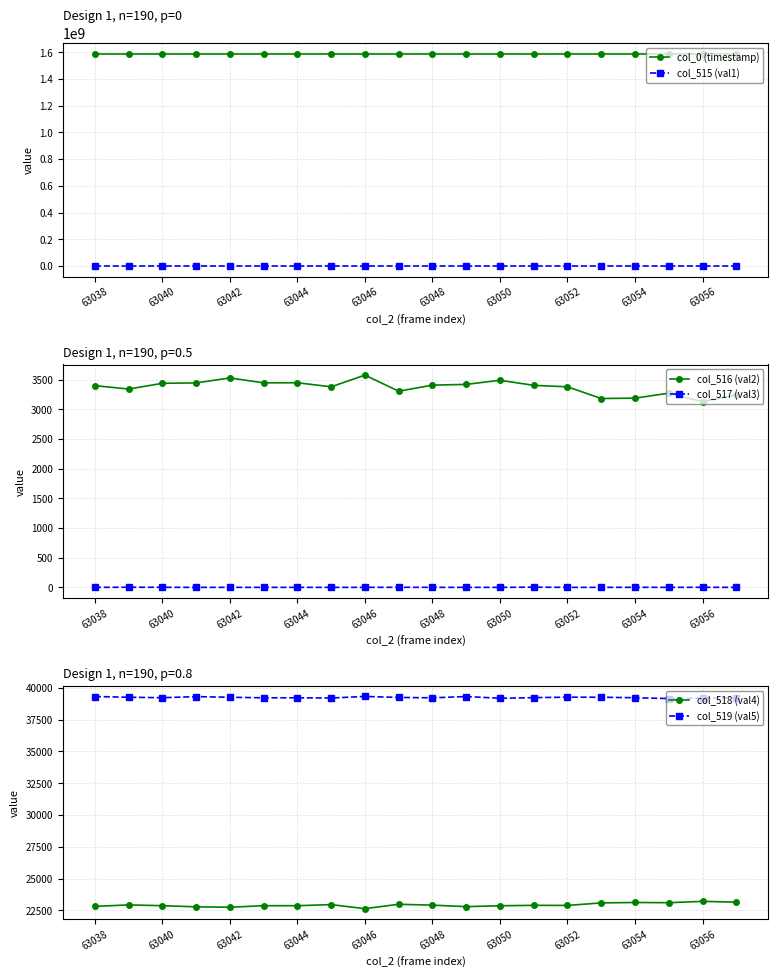

True or false: col_515 (val1) and col_0 (timestamp) intersect in this chart.

False